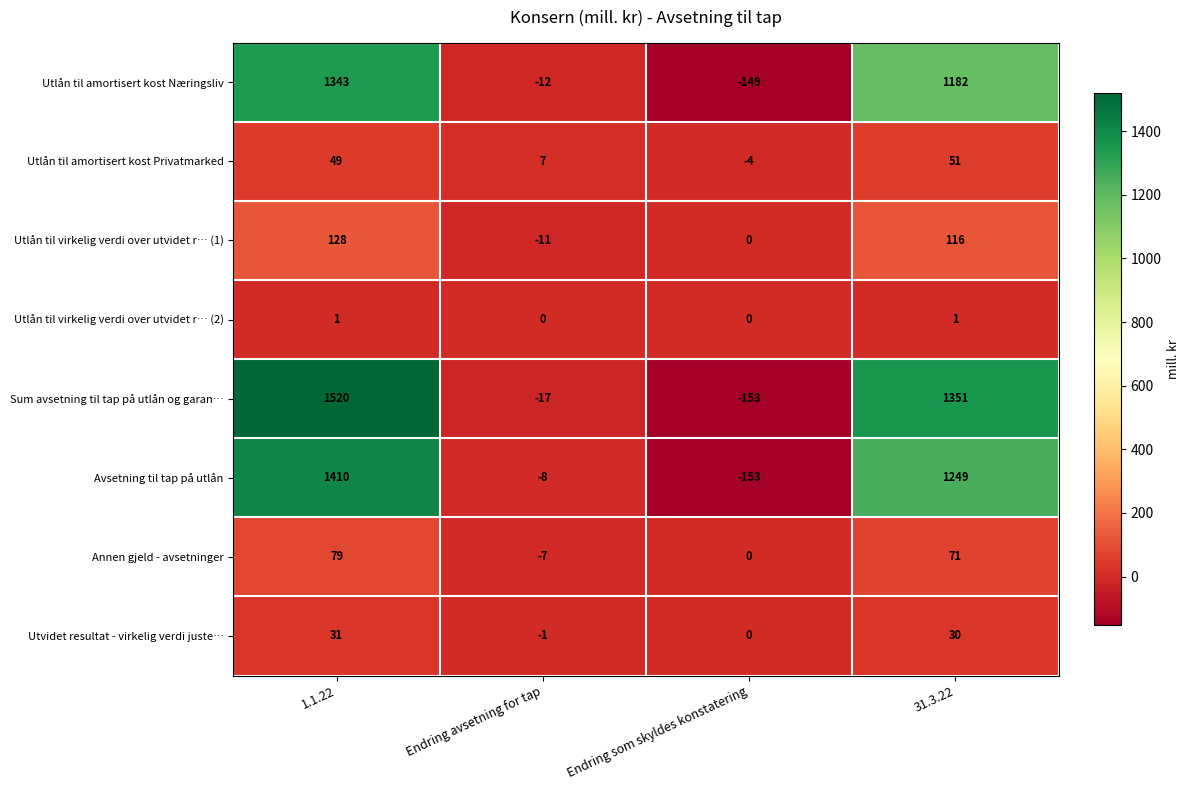

The value of Utlån til virkelig verdi over utvidet r… (2) at Endring avsetning for tap is 0. True or false?

True